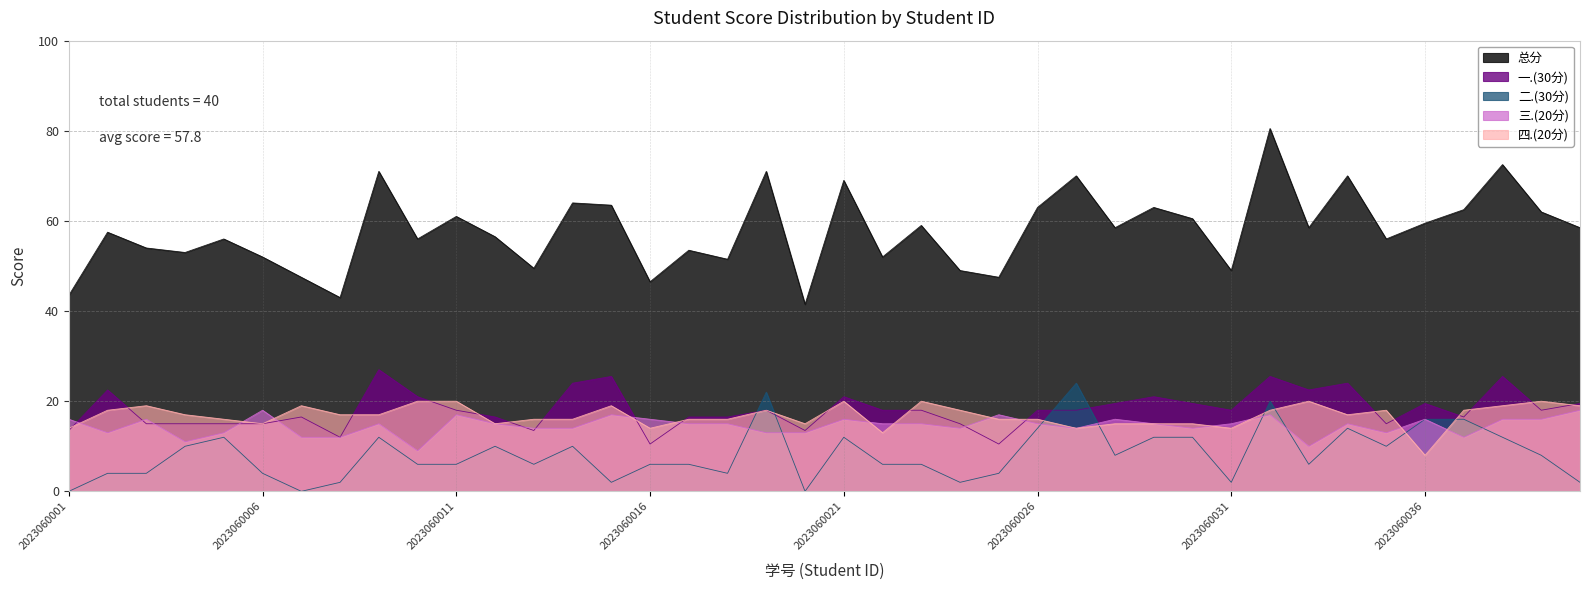

Reading left to right, what are all the values shown in this chart?

一.(30分): 2023060001=13.5	2023060002=22.5	2023060003=15.0	2023060004=15.0	2023060005=15.0	2023060006=15.0	2023060007=16.5	2023060008=12.0	2023060009=27.0	2023060010=21.0	2023060011=18.0	2023060012=16.5	2023060013=13.5	2023060014=24.0	2023060015=25.5	2023060016=10.5	2023060017=16.5	2023060018=16.5	2023060019=18.0	2023060020=13.5	2023060021=21.0	2023060022=18.0	2023060023=18.0	2023060024=15.0	2023060025=10.5	2023060026=18.0	2023060027=18.0	2023060028=19.5	2023060029=21.0	2023060030=19.5	2023060031=18.0	2023060032=25.5	2023060033=22.5	2023060034=24.0	2023060035=15.0	2023060036=19.5	2023060037=16.5	2023060038=25.5	2023060039=18.0	2023060040=19.5
二.(30分): 2023060001=0.0	2023060002=4.0	2023060003=4.0	2023060004=10.0	2023060005=12.0	2023060006=4.0	2023060007=0.0	2023060008=2.0	2023060009=12.0	2023060010=6.0	2023060011=6.0	2023060012=10.0	2023060013=6.0	2023060014=10.0	2023060015=2.0	2023060016=6.0	2023060017=6.0	2023060018=4.0	2023060019=22.0	2023060020=0.0	2023060021=12.0	2023060022=6.0	2023060023=6.0	2023060024=2.0	2023060025=4.0	2023060026=14.0	2023060027=24.0	2023060028=8.0	2023060029=12.0	2023060030=12.0	2023060031=2.0	2023060032=20.0	2023060033=6.0	2023060034=14.0	2023060035=10.0	2023060036=16.0	2023060037=16.0	2023060038=12.0	2023060039=8.0	2023060040=2.0
三.(20分): 2023060001=16.0	2023060002=13.0	2023060003=16.0	2023060004=11.0	2023060005=13.0	2023060006=18.0	2023060007=12.0	2023060008=12.0	2023060009=15.0	2023060010=9.0	2023060011=17.0	2023060012=15.0	2023060013=14.0	2023060014=14.0	2023060015=17.0	2023060016=16.0	2023060017=15.0	2023060018=15.0	2023060019=13.0	2023060020=13.0	2023060021=16.0	2023060022=15.0	2023060023=15.0	2023060024=14.0	2023060025=17.0	2023060026=15.0	2023060027=14.0	2023060028=16.0	2023060029=15.0	2023060030=14.0	2023060031=15.0	2023060032=17.0	2023060033=10.0	2023060034=15.0	2023060035=13.0	2023060036=16.0	2023060037=12.0	2023060038=16.0	2023060039=16.0	2023060040=18.0
四.(20分): 2023060001=14.0	2023060002=18.0	2023060003=19.0	2023060004=17.0	2023060005=16.0	2023060006=15.0	2023060007=19.0	2023060008=17.0	2023060009=17.0	2023060010=20.0	2023060011=20.0	2023060012=15.0	2023060013=16.0	2023060014=16.0	2023060015=19.0	2023060016=14.0	2023060017=16.0	2023060018=16.0	2023060019=18.0	2023060020=15.0	2023060021=20.0	2023060022=13.0	2023060023=20.0	2023060024=18.0	2023060025=16.0	2023060026=16.0	2023060027=14.0	2023060028=15.0	2023060029=15.0	2023060030=15.0	2023060031=14.0	2023060032=18.0	2023060033=20.0	2023060034=17.0	2023060035=18.0	2023060036=8.0	2023060037=18.0	2023060038=19.0	2023060039=20.0	2023060040=19.0
总分: 2023060001=43.5	2023060002=57.5	2023060003=54.0	2023060004=53.0	2023060005=56.0	2023060006=52.0	2023060007=47.5	2023060008=43.0	2023060009=71.0	2023060010=56.0	2023060011=61.0	2023060012=56.5	2023060013=49.5	2023060014=64.0	2023060015=63.5	2023060016=46.5	2023060017=53.5	2023060018=51.5	2023060019=71.0	2023060020=41.5	2023060021=69.0	2023060022=52.0	2023060023=59.0	2023060024=49.0	2023060025=47.5	2023060026=63.0	2023060027=70.0	2023060028=58.5	2023060029=63.0	2023060030=60.5	2023060031=49.0	2023060032=80.5	2023060033=58.5	2023060034=70.0	2023060035=56.0	2023060036=59.5	2023060037=62.5	2023060038=72.5	2023060039=62.0	2023060040=58.5